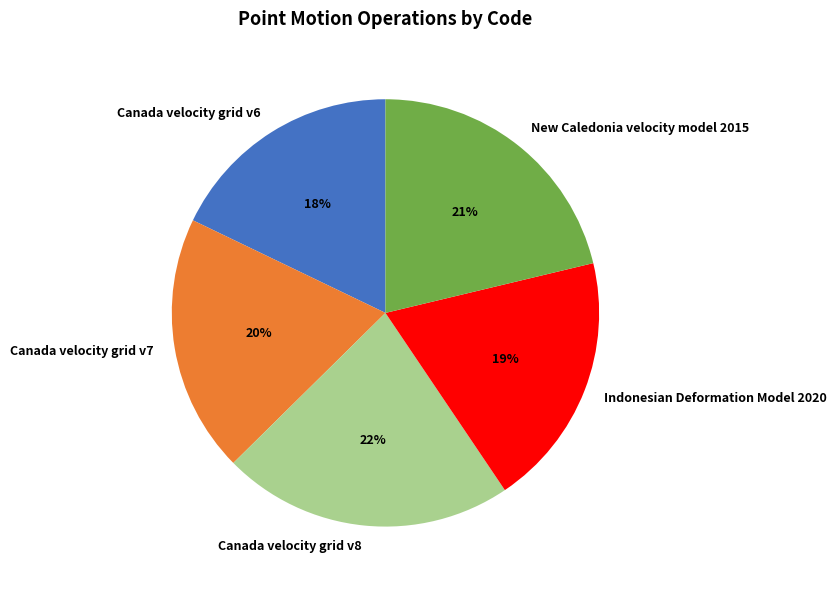

Does any single category account for the majority?

No